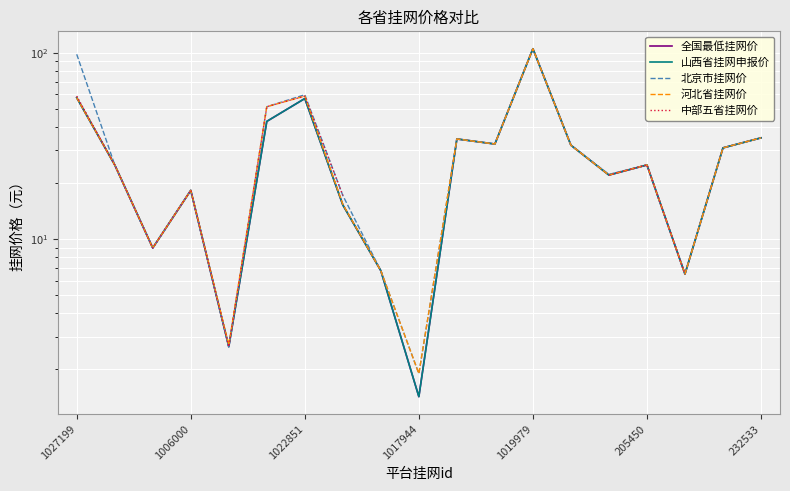

What is the minimum value for 河北省挂网价?

1.9